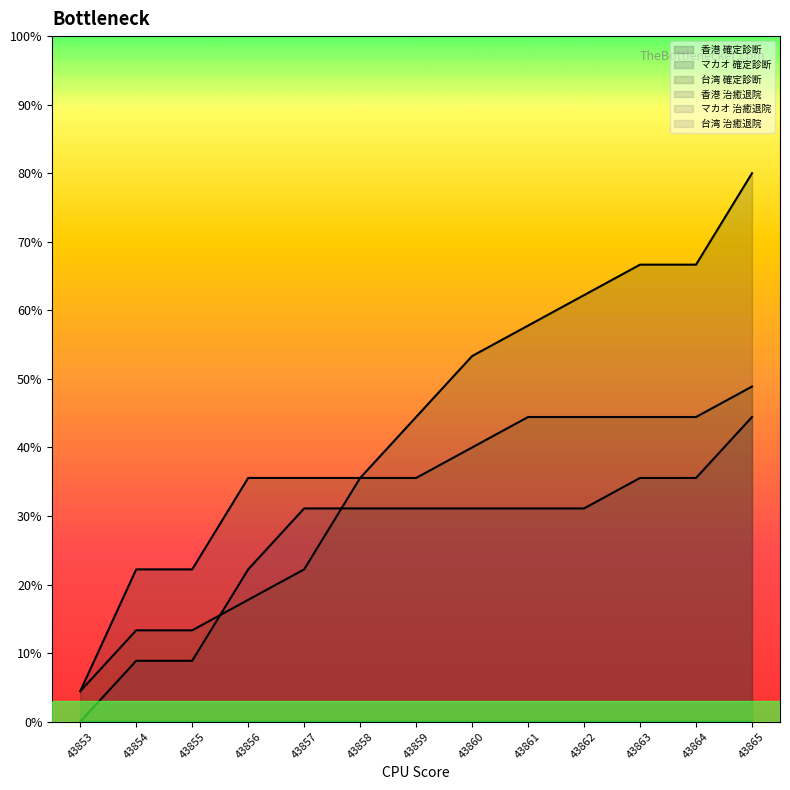

What is the maximum value for マカオ 確定診断?

44.4